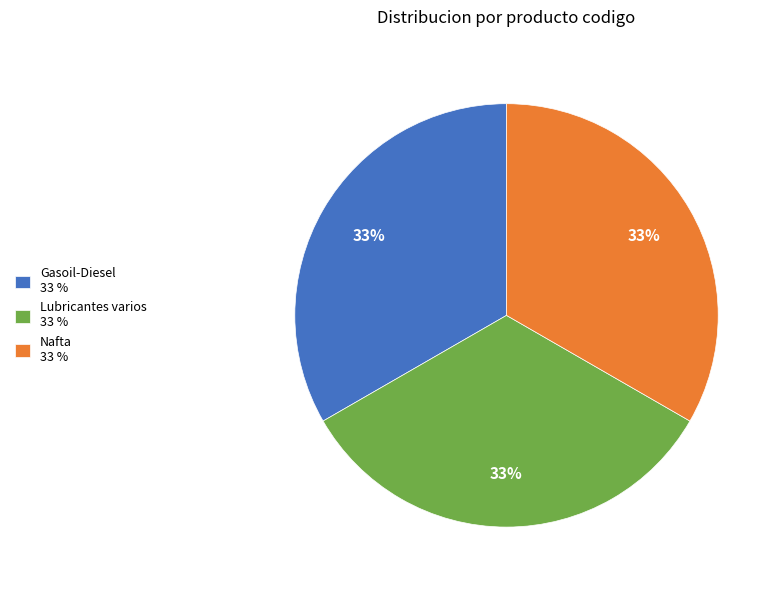

How many segments does this pie chart have?

3